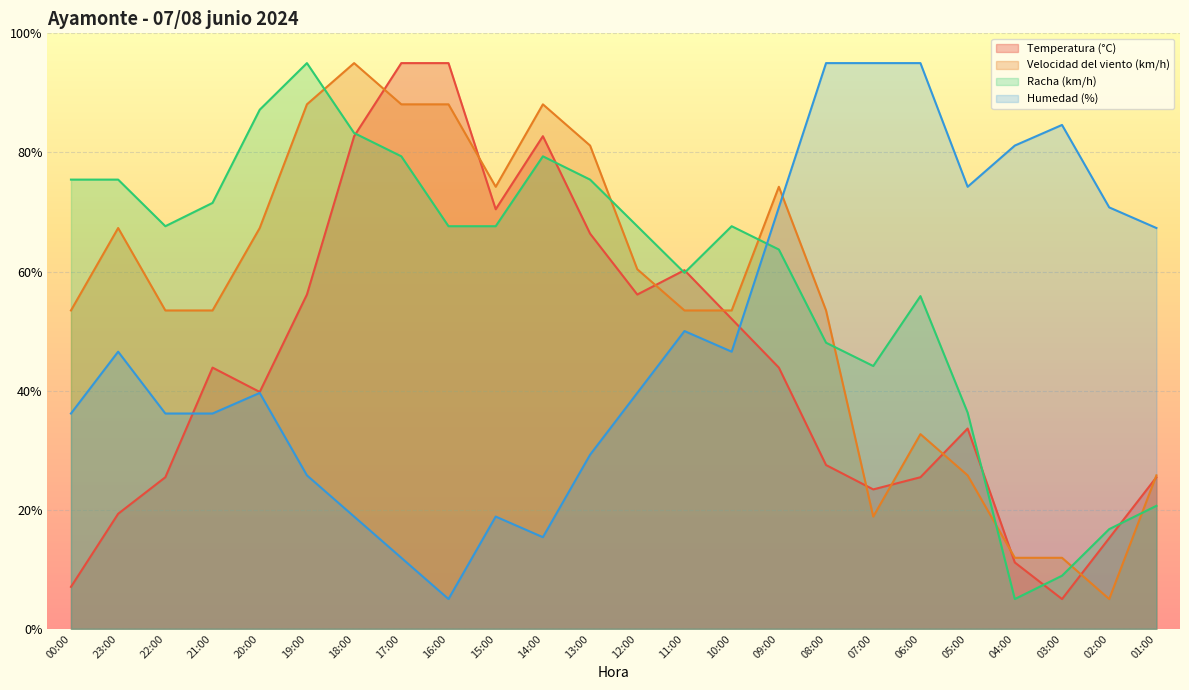

At which label does Racha (km/h) reach its minimum?

04:00